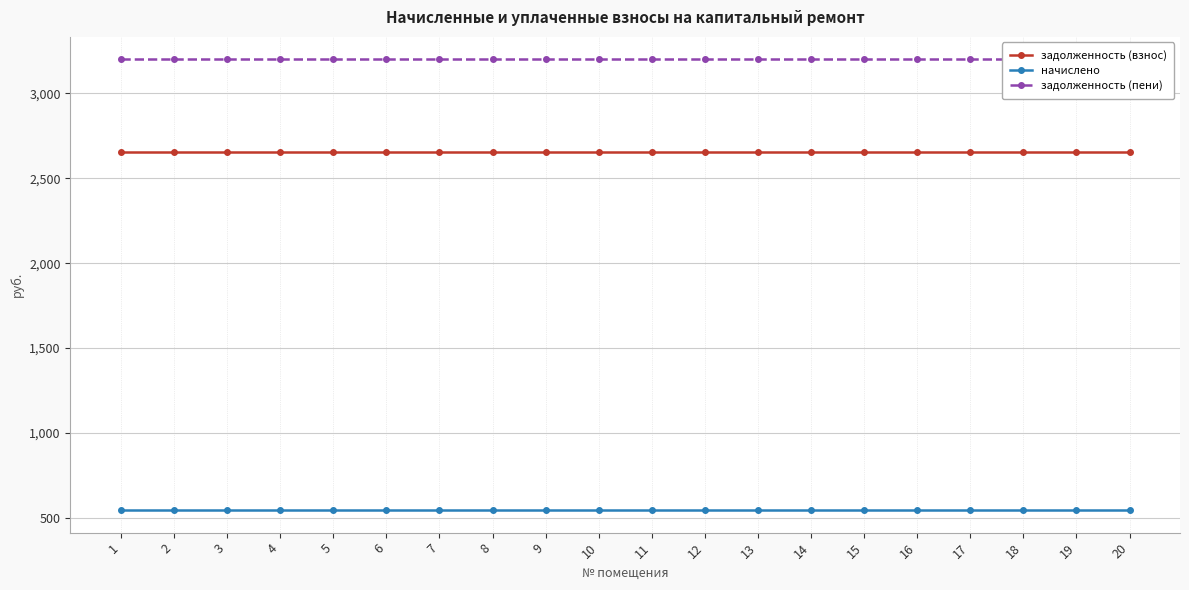

True or false: начислено has more than 1 points higher than both neighbors.

False